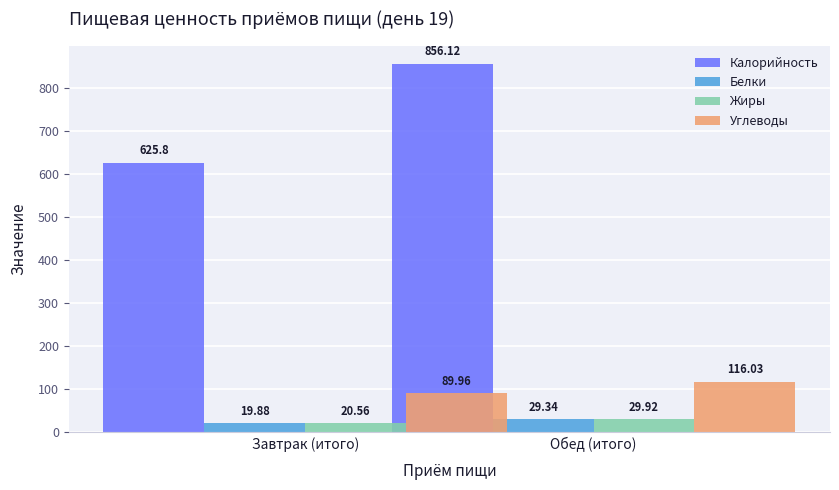

How many groups of bars are there?

2